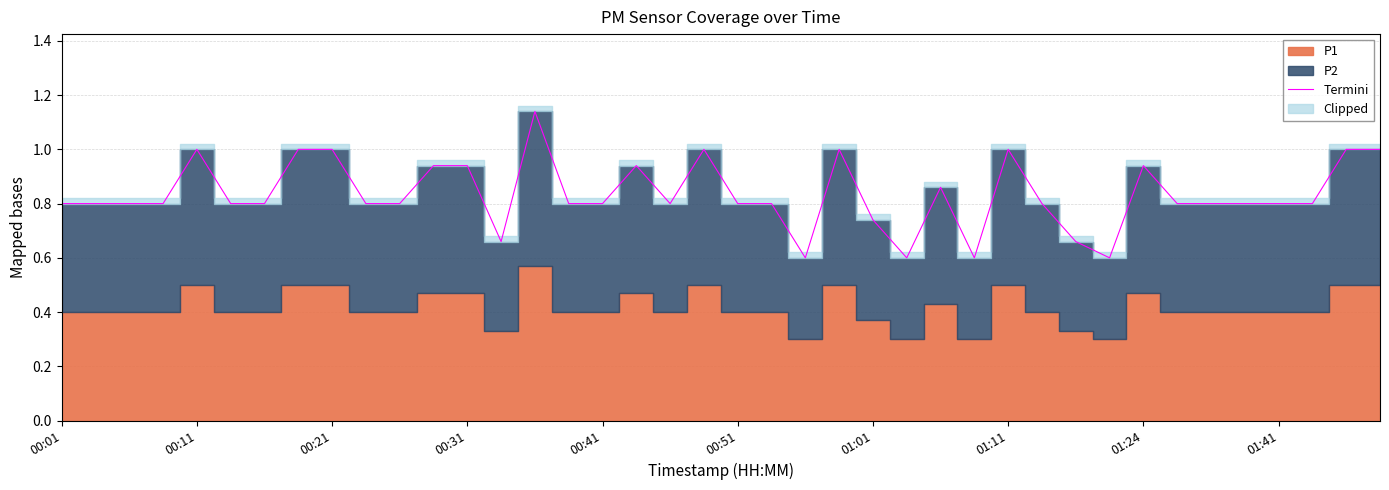

Reading left to right, transcribe all the data shown in this chart.

0.8	0.8	0.8	0.8	1.0	0.8	0.8	1.0	1.0	0.8	0.8	0.9	0.9	0.7	1.1	0.8	0.8	0.9	0.8	1.0	0.8	0.8	0.6	1.0	0.7	0.6	0.9	0.6	1.0	0.8	0.7	0.6	0.9	0.8	0.8	0.8	0.8	0.8	1.0	1.0